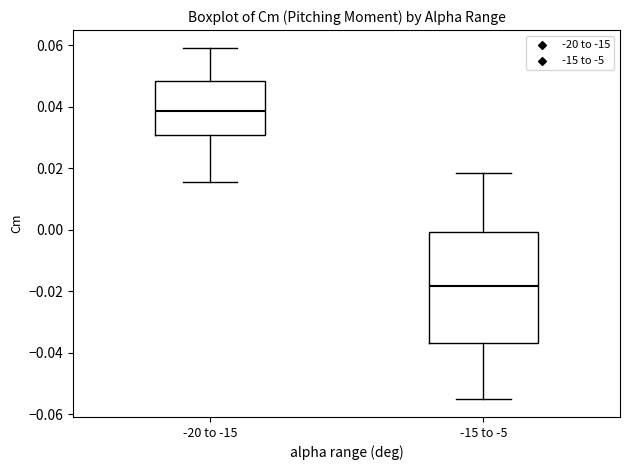

Where does the upper whisker of the box for -15 to -5 end on the y-axis? The values are not printed on the chart, so give them approximately, as read against the axis.

0.018